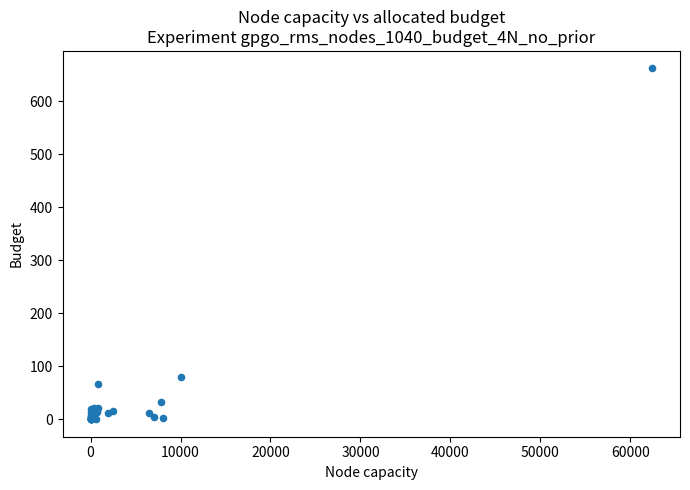

What Y value in the scatter plot is closest to 331?

79